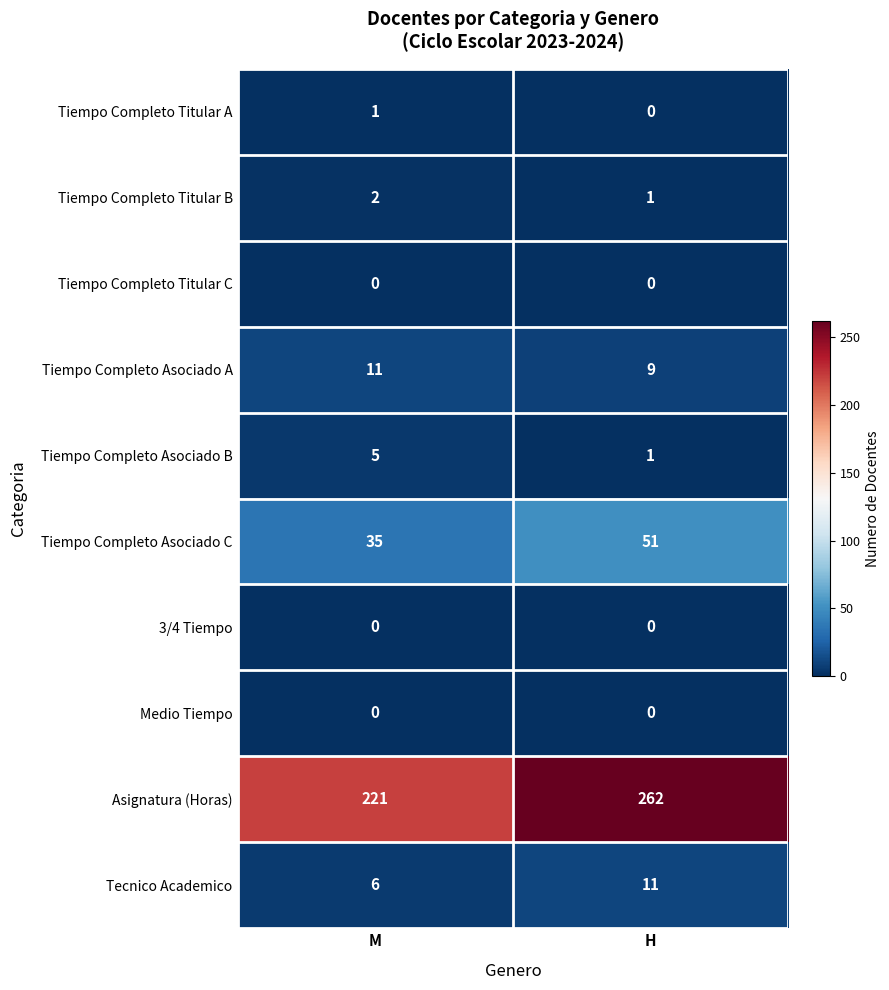

What value does the Asignatura (Horas) series have at M, to the nearest 5?

220